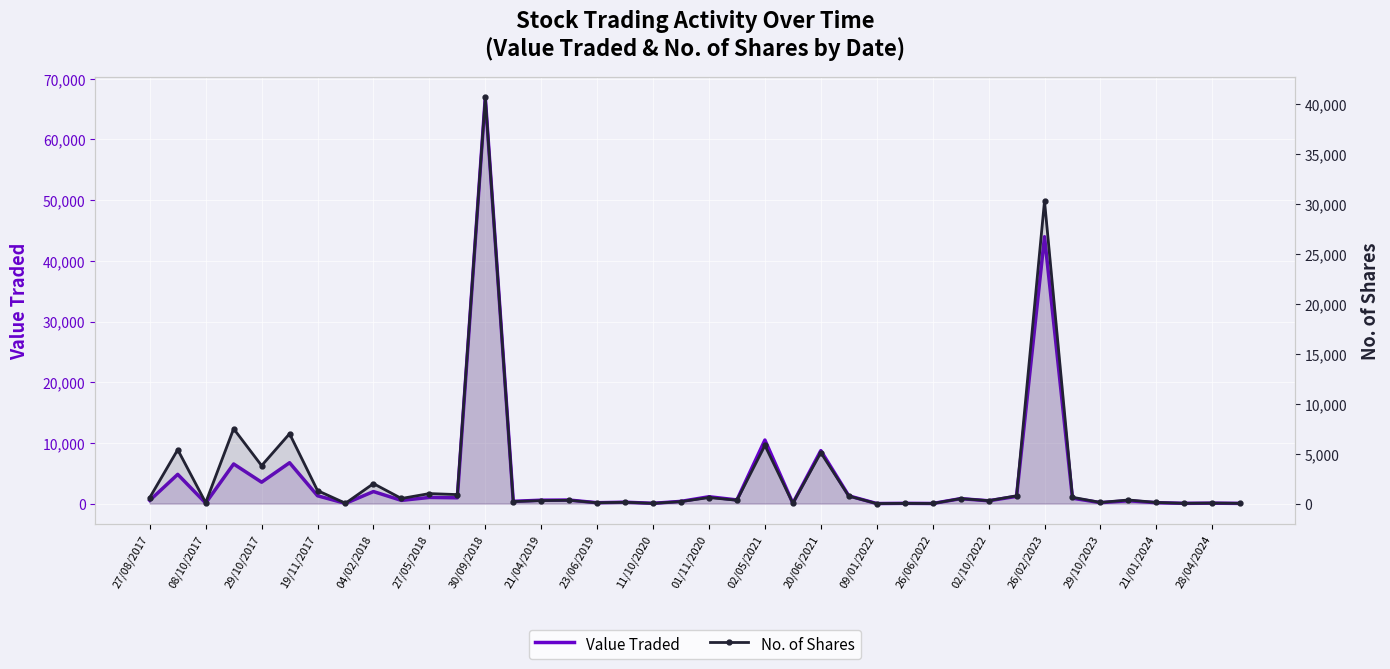

Reading left to right, what are all the values shown in this chart?

Value Traded: 522	4814	78	6525	3521	6730	1284	29	1980	525	1010	949	66922	370	555	579	139	223	42	360	1125	599	10468	51	8726	1274	4	37	12	810	458	1187	43976	882	149	458	142	35	62	27
No. of Shares: 600	5400	90	7500	3801	7000	1300	30	2000	510	1000	900	40700	200	300	329	83	133	25	200	605	333	5829	30	5103	752	2	20	7	500	290	781	30328	633	113	359	113	28	53	25